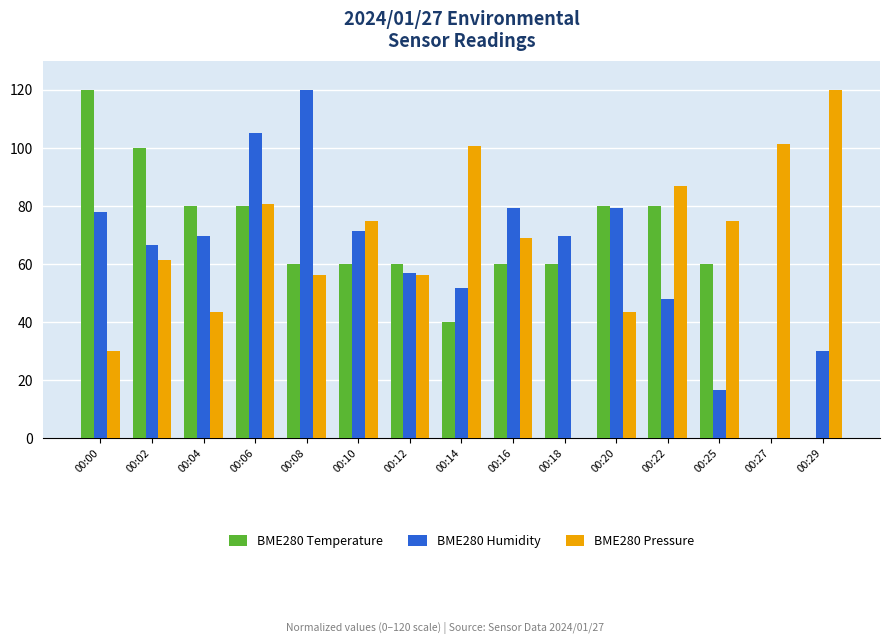

What is the sum of all BME280 Humidity values?

942.8